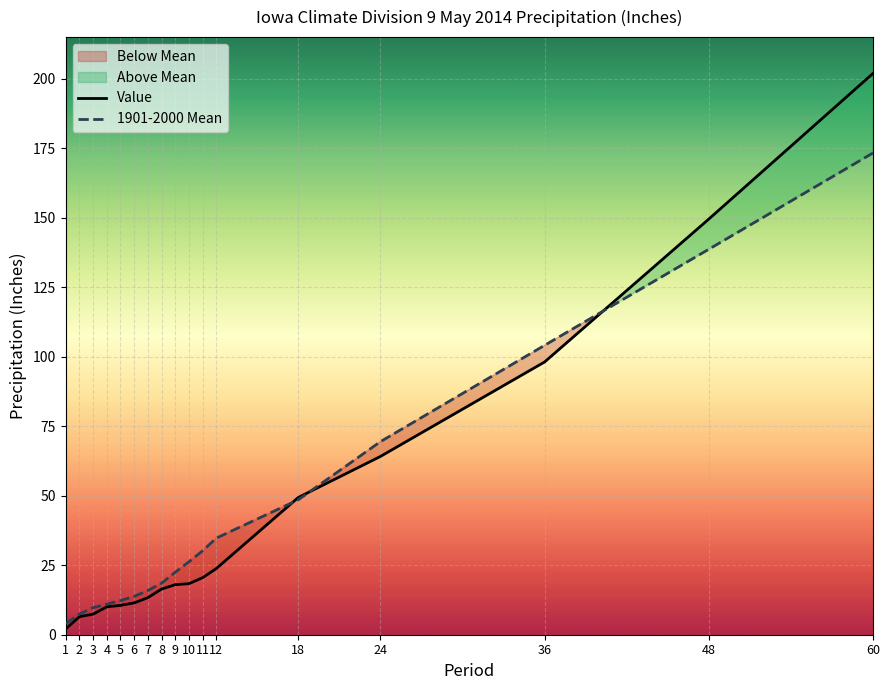

Rank the series by their average value, from lowest to highest.

Value, 1901-2000 Mean